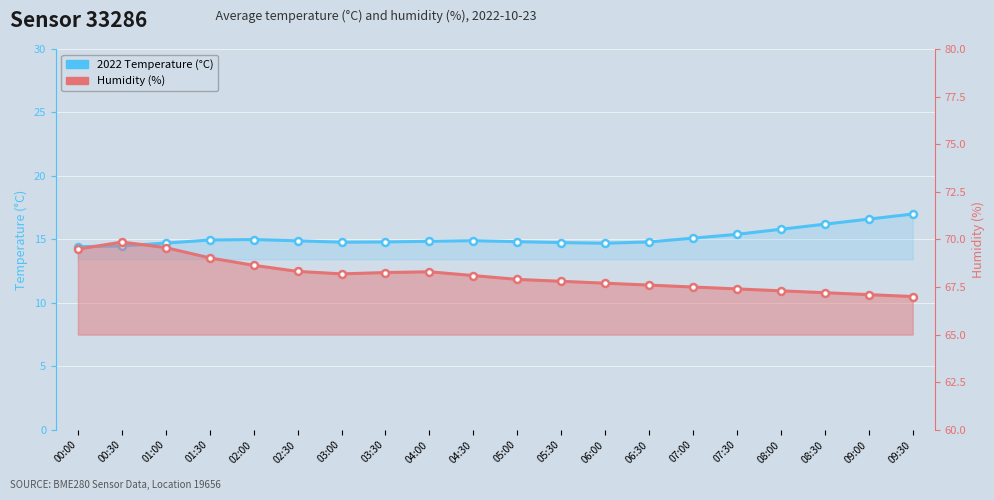

At how many categories does at least one series exceed 38?

20